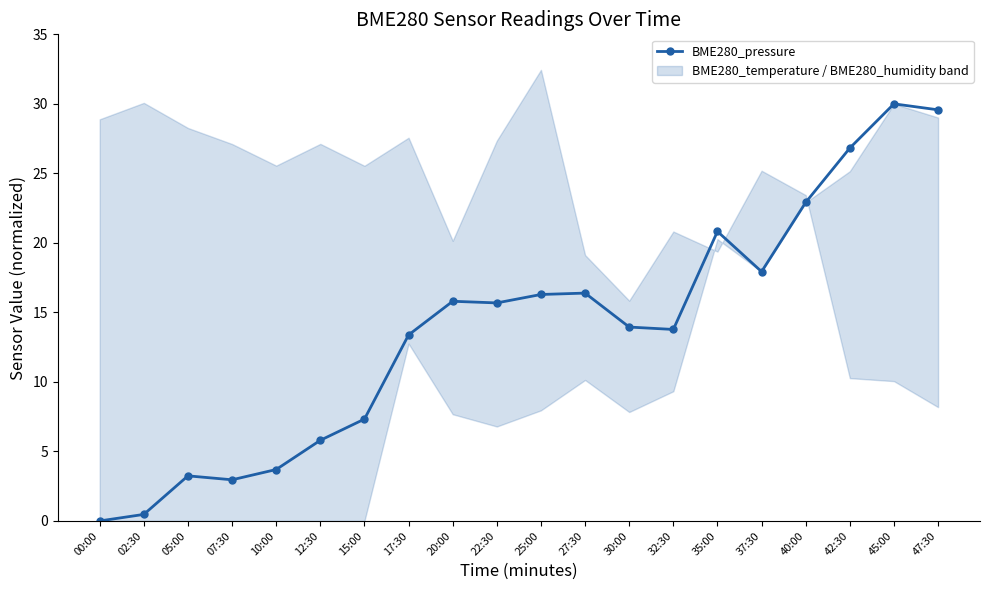

How many positive values are there?

19